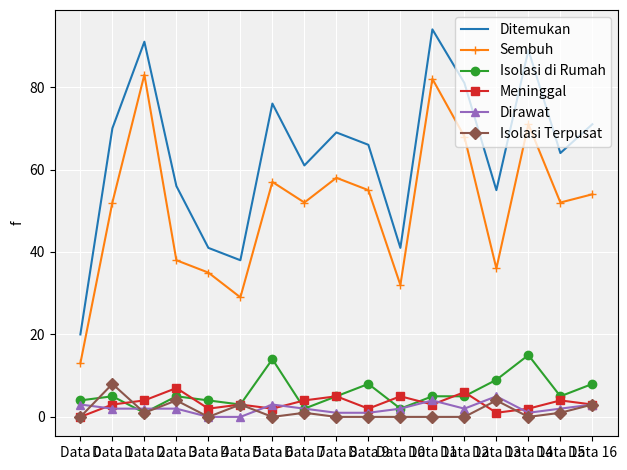

What is the maximum value for Ditemukan?

94